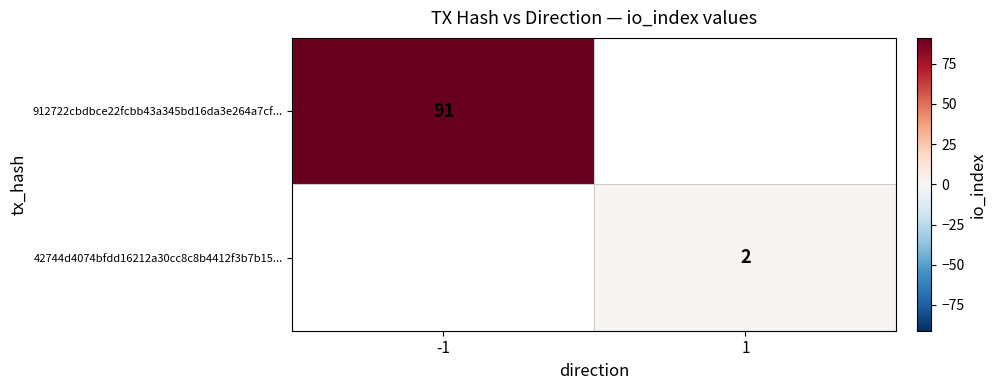

Is it true that 42744d4074bfdd16212a30cc8c8b4412f3b7b15... equals 2 at 1?

True